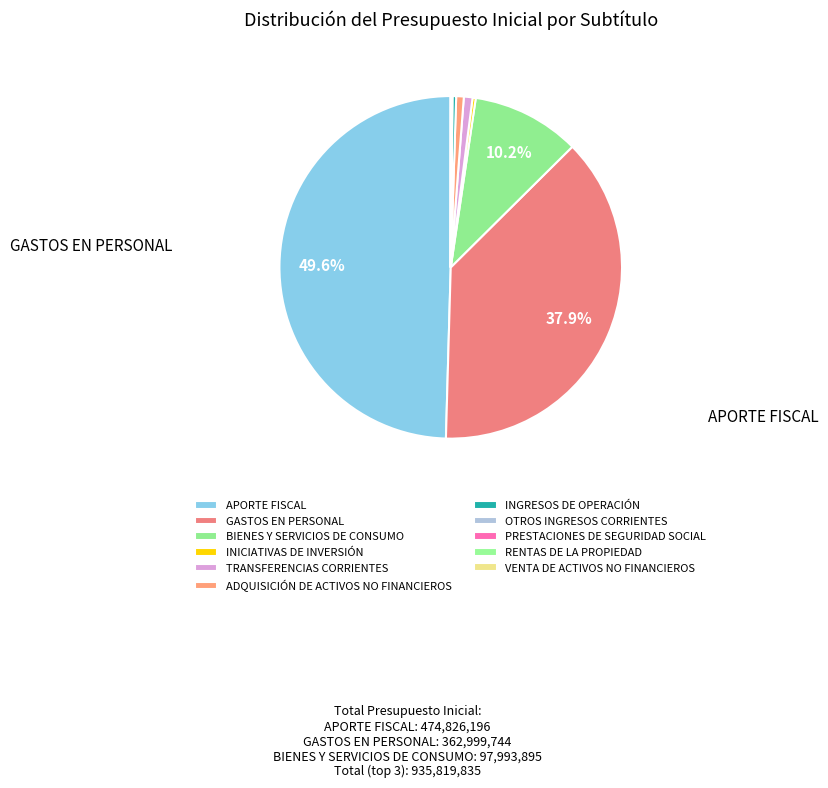

What is the ratio of the value at BIENES Y SERVICIOS DE CONSUMO to the value at RENTAS DE LA PROPIEDAD?

2993.4